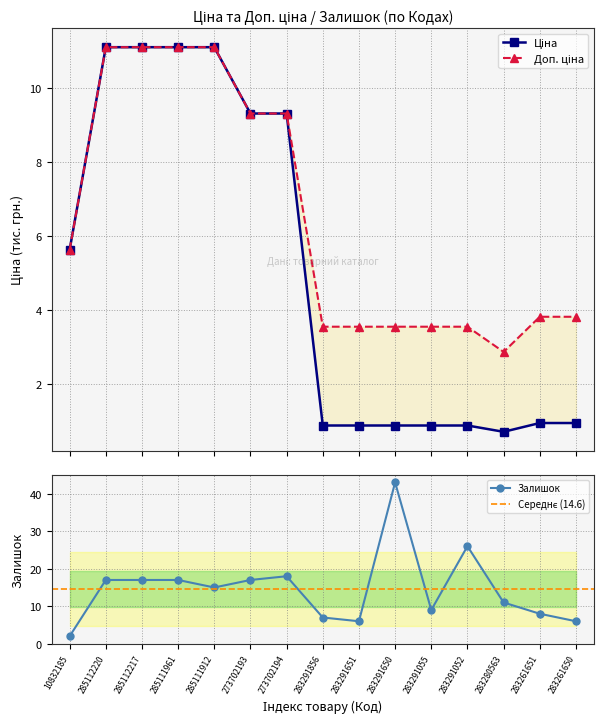

Reading left to right, list all the values displayed in this chart.

Ціна: 10832185=5.6	285112220=11.1	285112217=11.1	285111961=11.1	285111912=11.1	273702193=9.3	273702194=9.3	283291856=0.9	283291651=0.9	283291650=0.9	283291055=0.9	283291052=0.9	283280563=0.7	283261651=1.0	283261650=1.0
Доп. ціна: 10832185=5.6	285112220=11.1	285112217=11.1	285111961=11.1	285111912=11.1	273702193=9.3	273702194=9.3	283291856=3.6	283291651=3.6	283291650=3.6	283291055=3.6	283291052=3.6	283280563=2.9	283261651=3.8	283261650=3.8
Залишок: 10832185=2.0	285112220=17.0	285112217=17.0	285111961=17.0	285111912=15.0	273702193=17.0	273702194=18.0	283291856=7.0	283291651=6.0	283291650=43.0	283291055=9.0	283291052=26.0	283280563=11.0	283261651=8.0	283261650=6.0